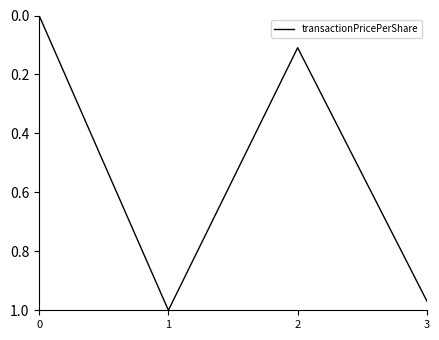

Rank the categories by value from lowest to highest.

0, 2, 3, 1